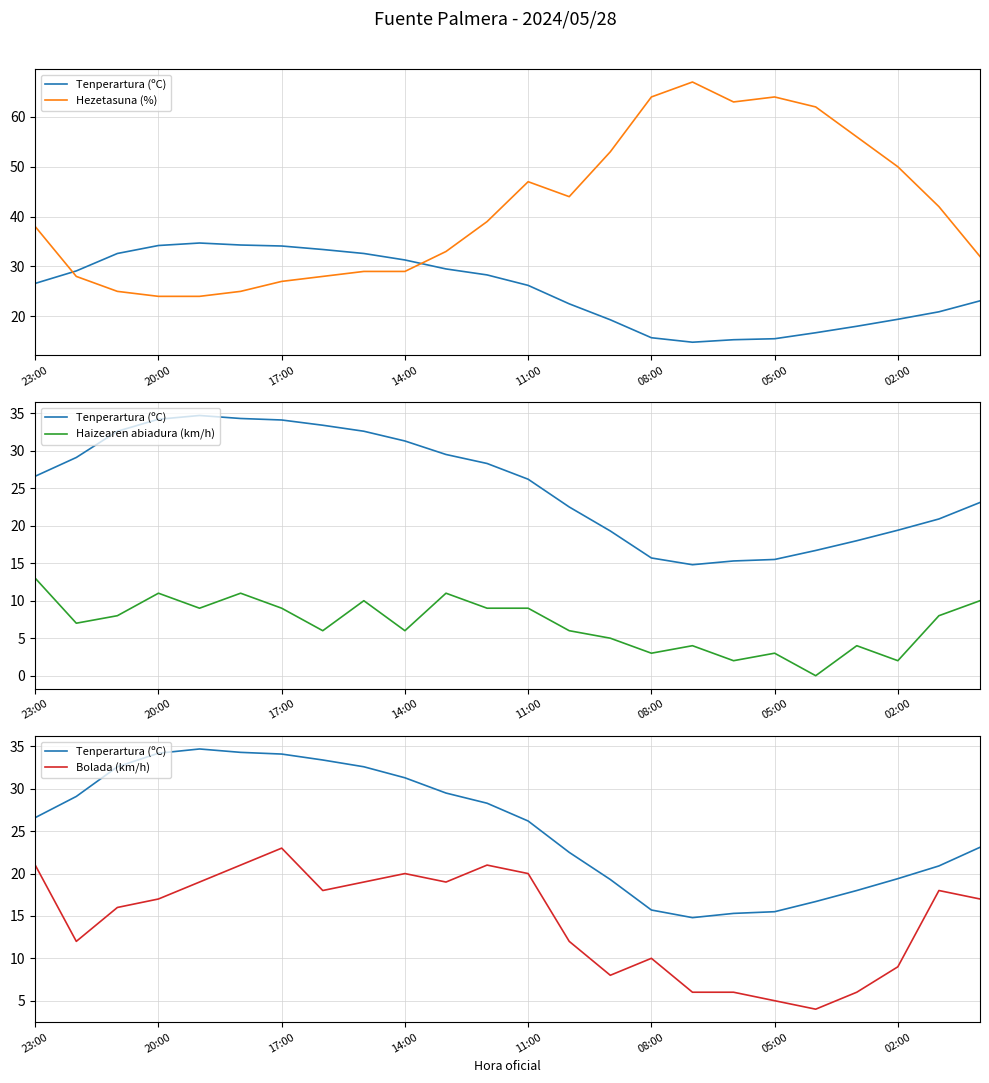

At how many categories does at least one series exceed 7?

24